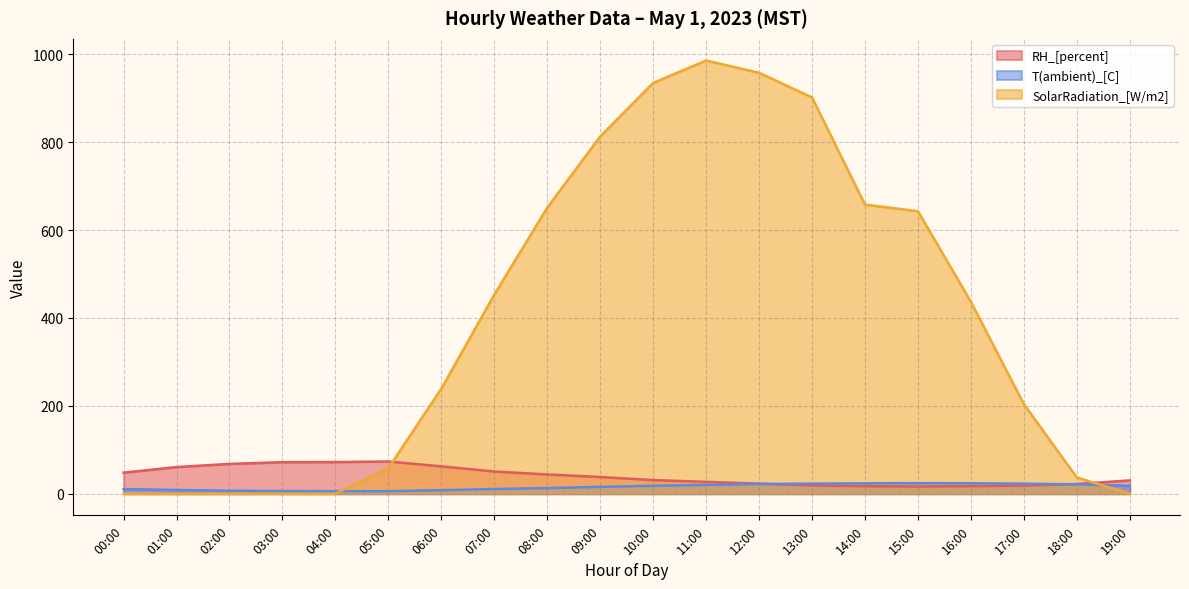

What is the difference between the T(ambient)_[C] values at 17:00 and 05:00?

17.2